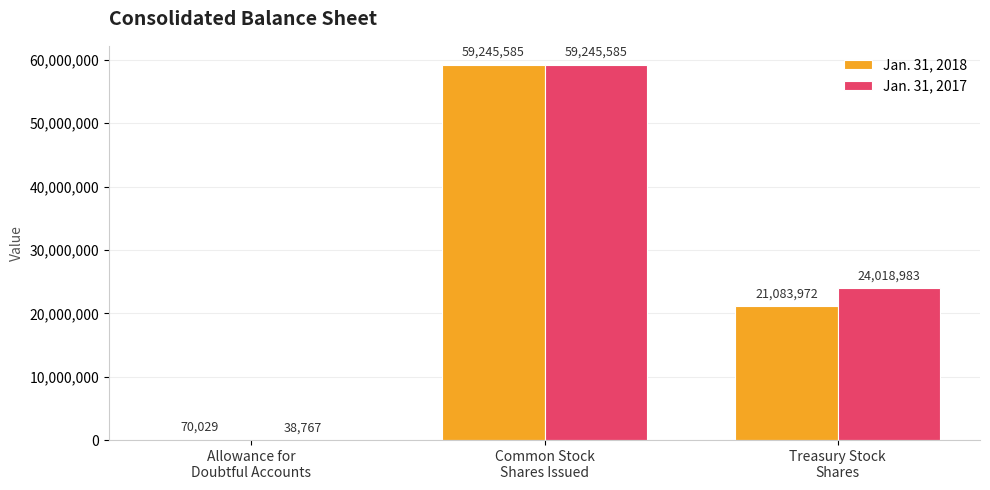

What is the maximum value for Jan. 31, 2017?

59245585